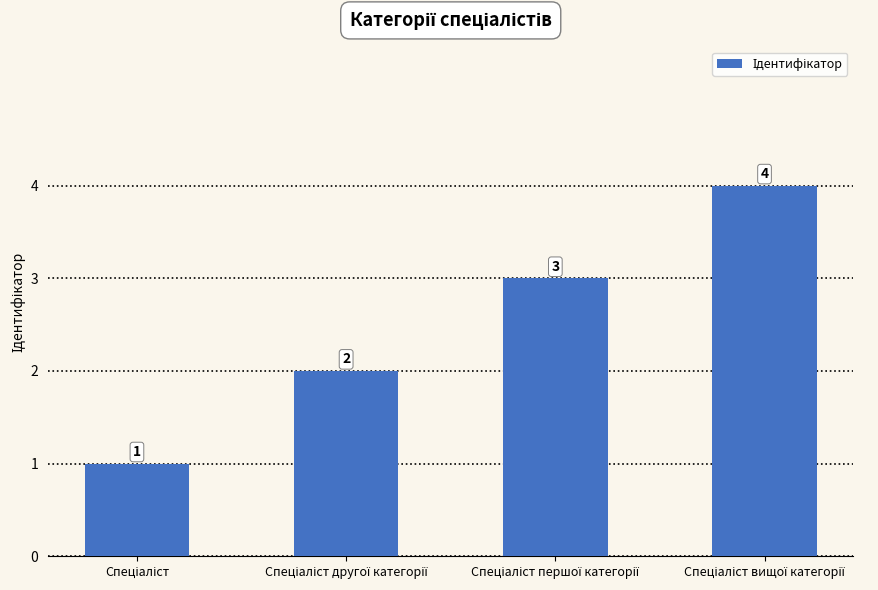

What is the greatest value displayed?

4